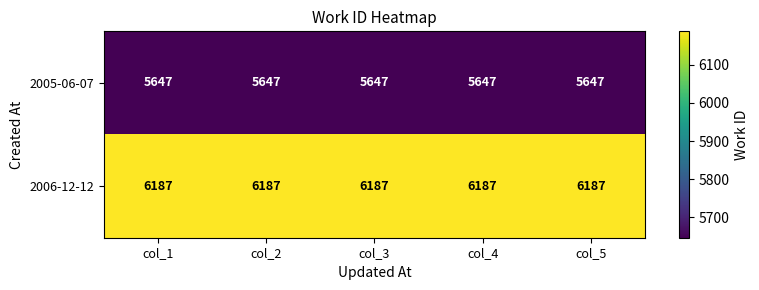

Is it true that 2005-06-07 equals 5647 at col_4?

True